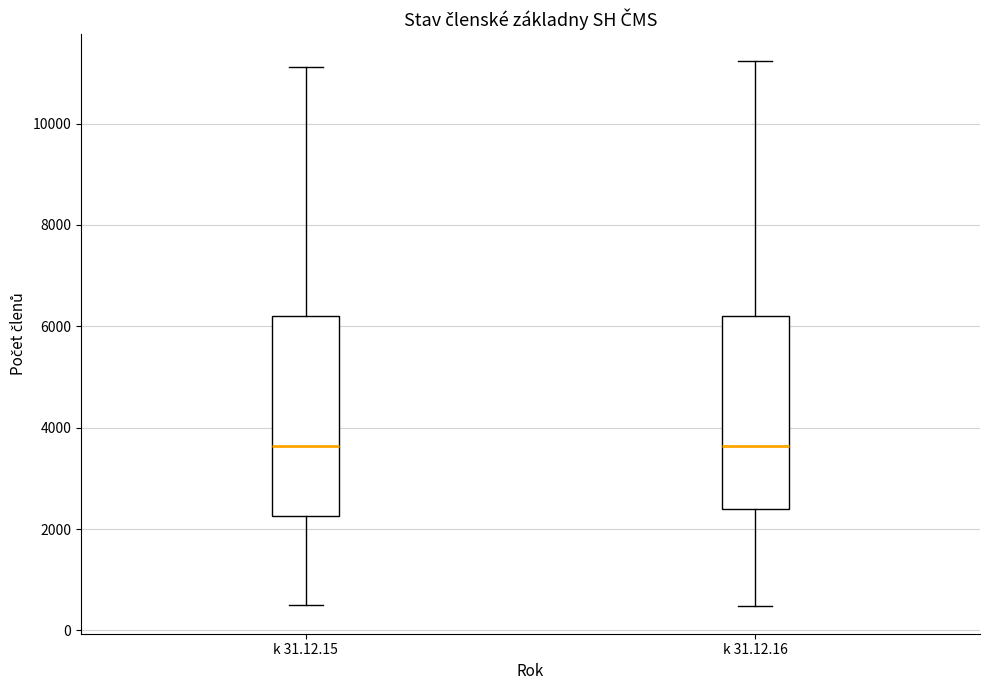

Reading left to right, transcribe this box plot: for each box, give where its median line is, the range the box spans, and where its two whiskers end, as read against the y-axis. The values are not printed on the chart, so give them approximately, as read against the axis.

k 31.12.15: median 3600, box 2200 to 6200, whiskers 400 to 11200
k 31.12.16: median 3600, box 2400 to 6200, whiskers 400 to 11200